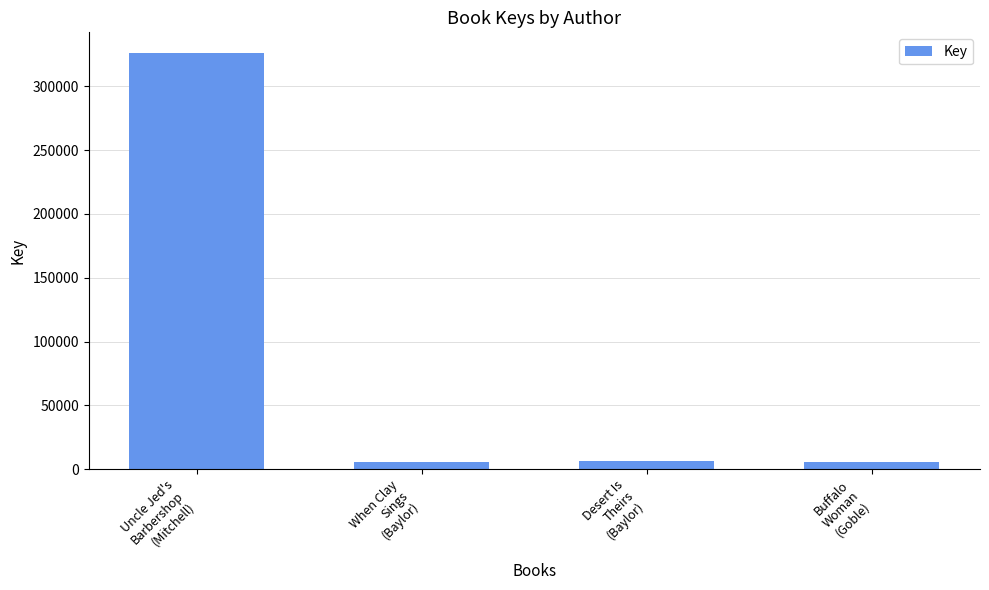

Is it true that the value at Uncle Jed's
Barbershop
(Mitchell) is 326036?

True